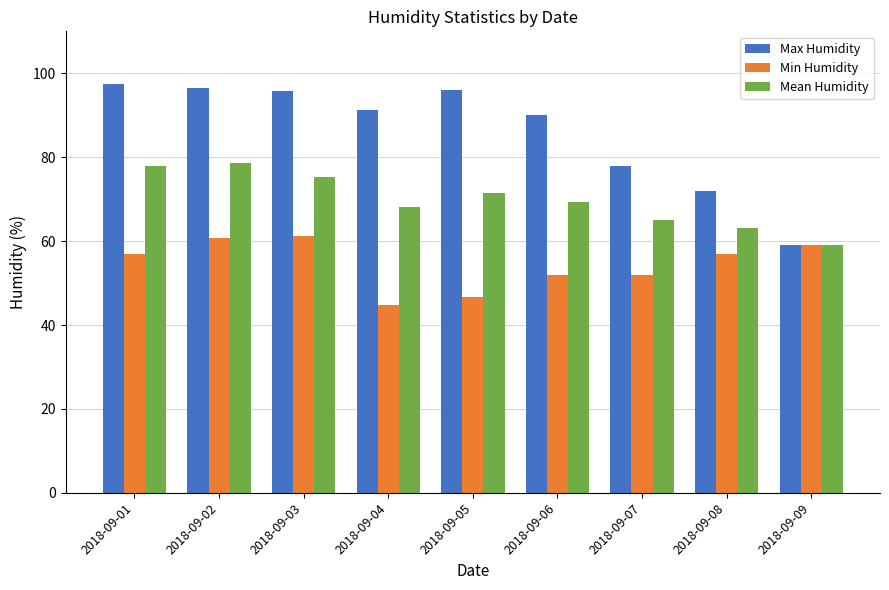

Rank the series at 2018-09-08 from lowest to highest value.

Min Humidity, Mean Humidity, Max Humidity